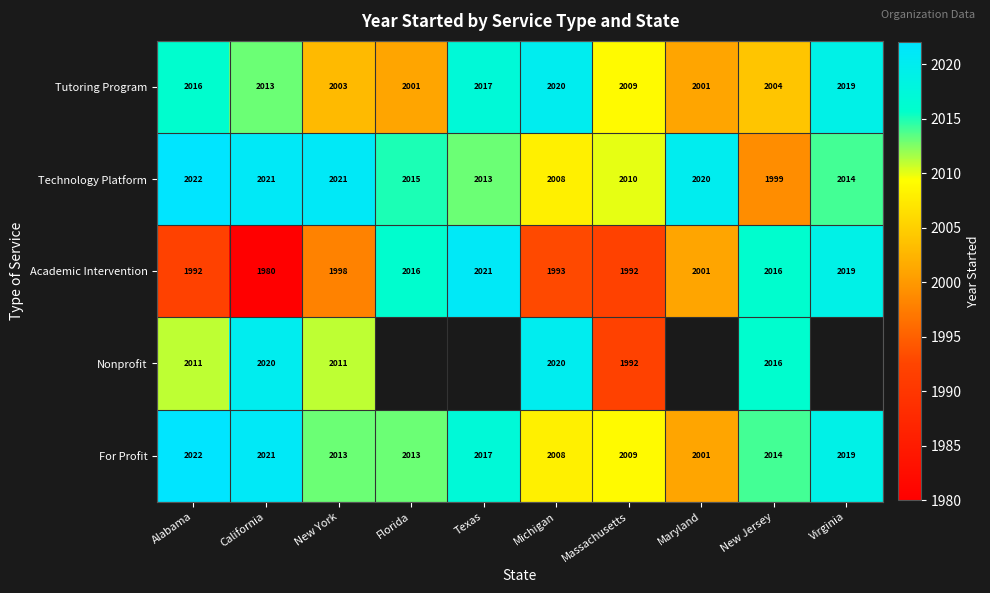

The Tutoring Program series shows 1217.5 at New Jersey. True or false?

False